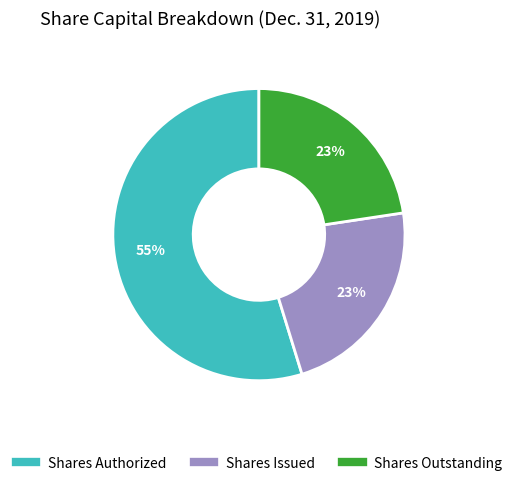

To the nearest percent, what is the difference between the largest and smallest slice percentages?

32%